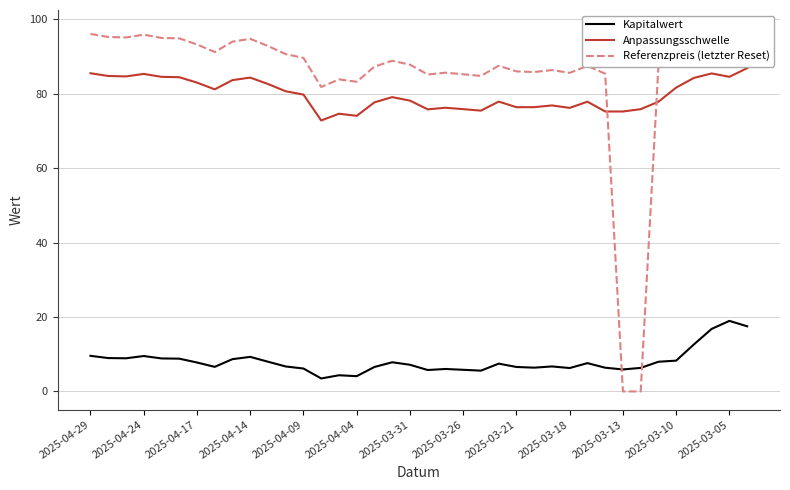

What is the minimum value for Kapitalwert?

3.5